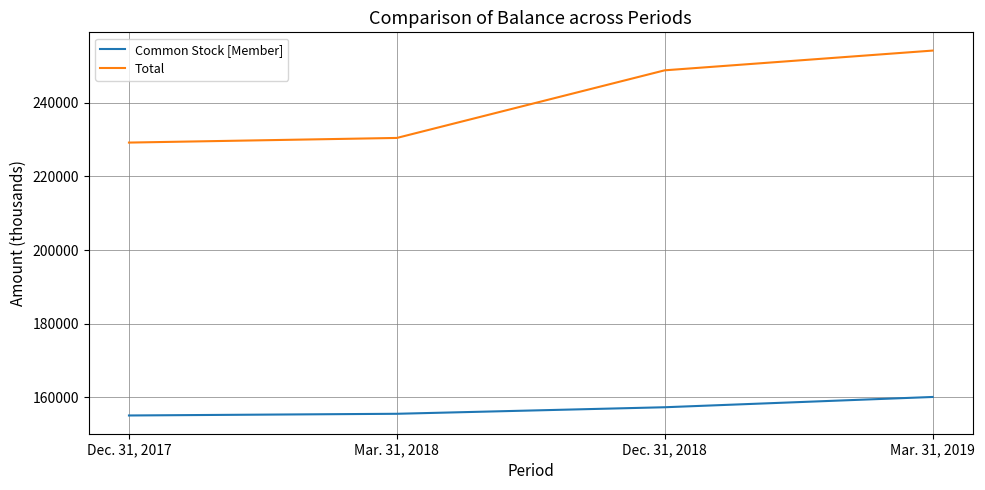

True or false: Total and Common Stock [Member] cross at least once.

False